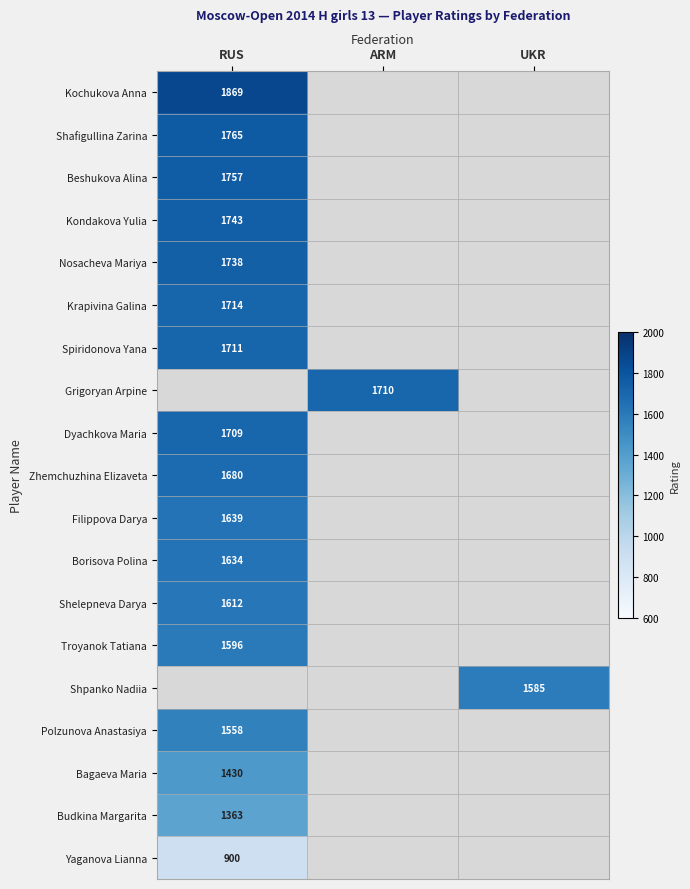

The value of Krapivina Galina at RUS is 371. True or false?

False